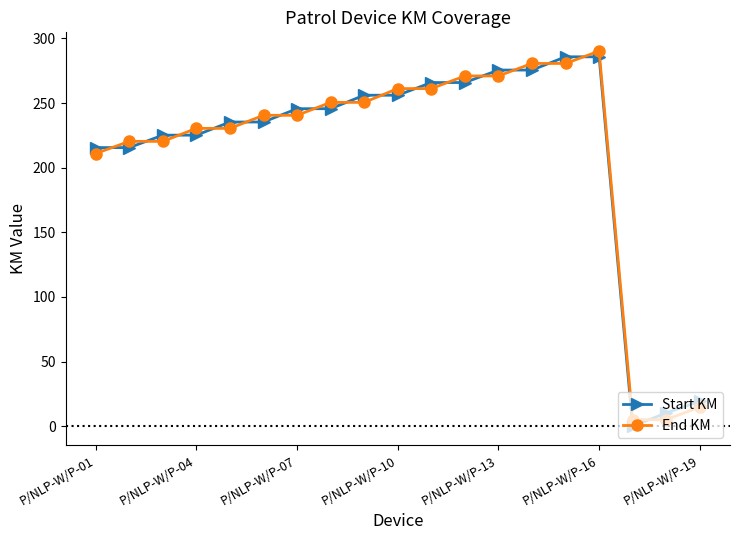

After their last crossing, which series has the higher values: Start KM or End KM?

Start KM